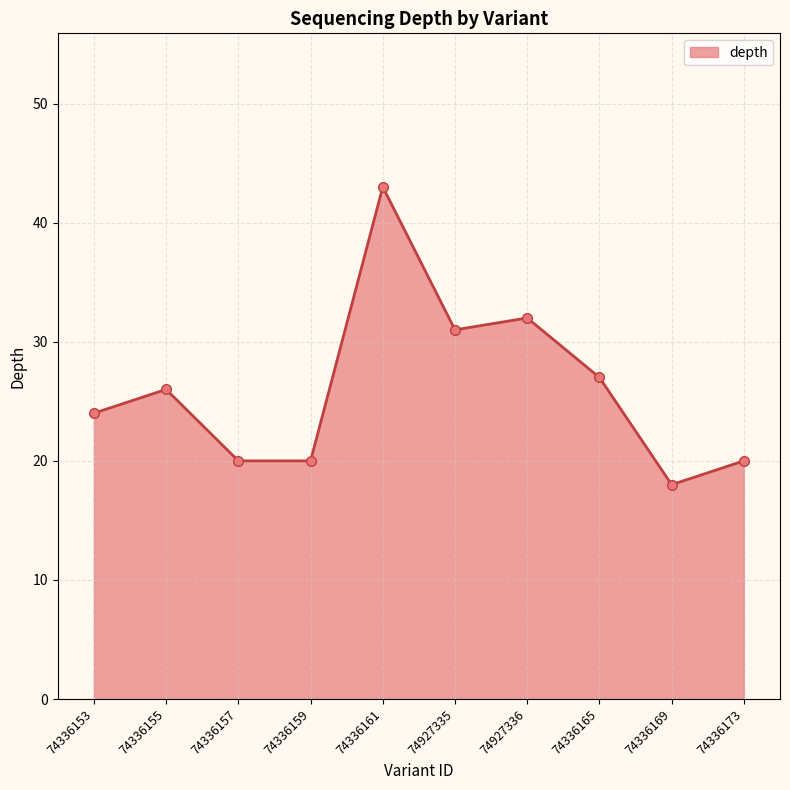

What is the approximate value at 74336155?

26